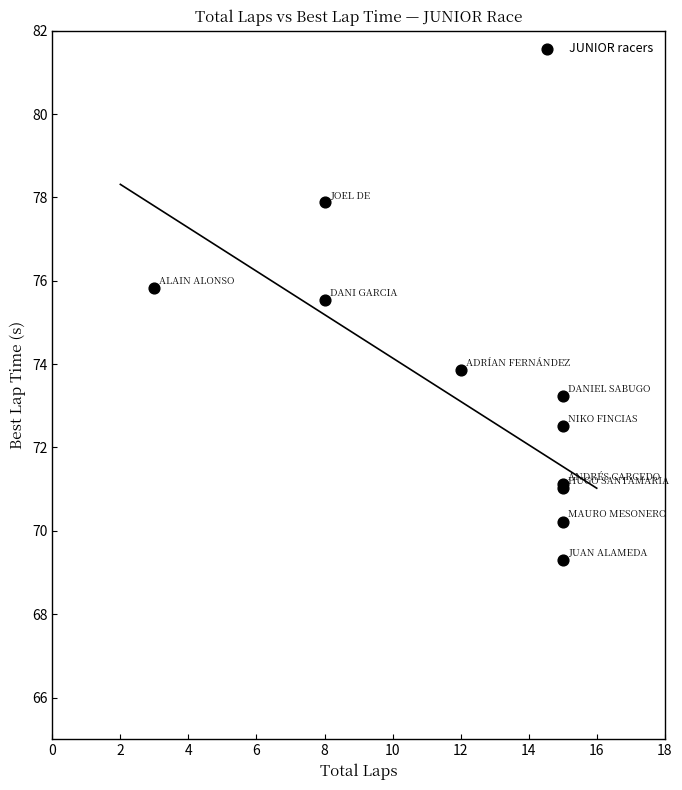

What Y value in the scatter plot is closest to 73?

73.2